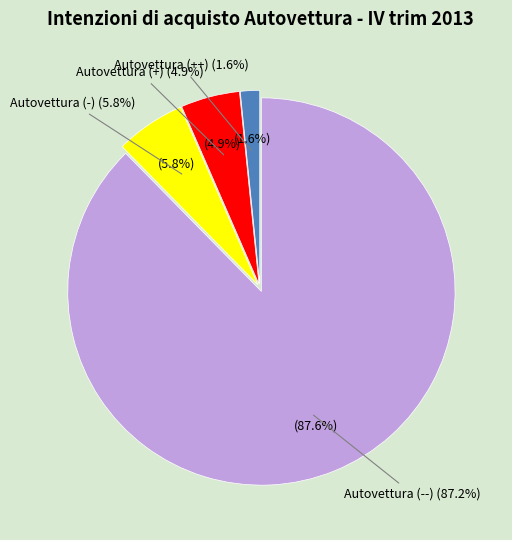

What is the ratio of the value at Autovettura (++) to the value at Autovettura (-)?

0.3